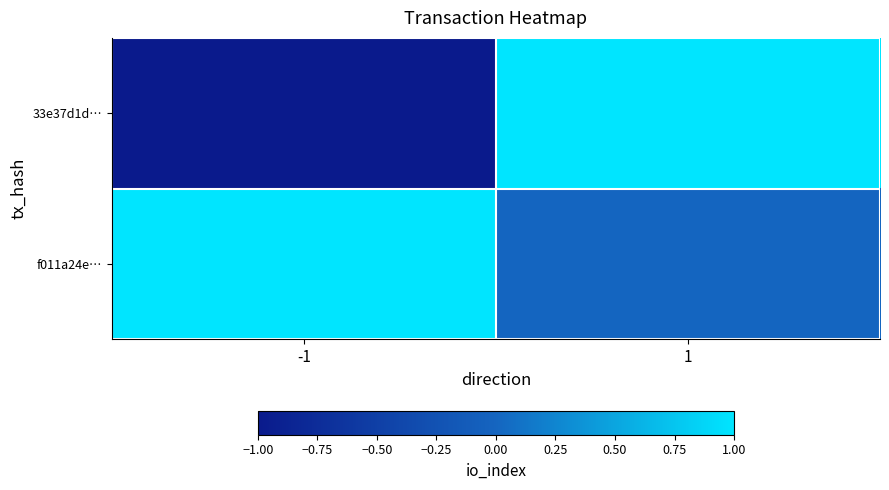

Which series has the largest total across all categories?

f011a24e…